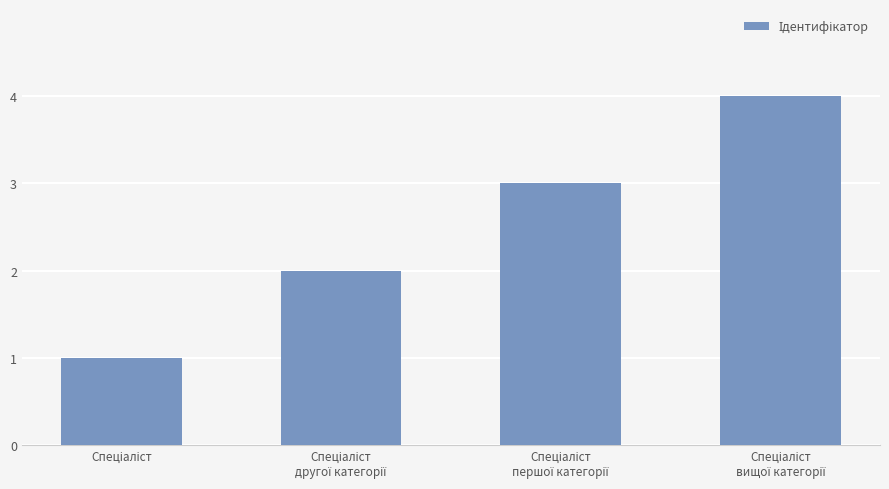

What is the difference between the maximum and minimum values?

3